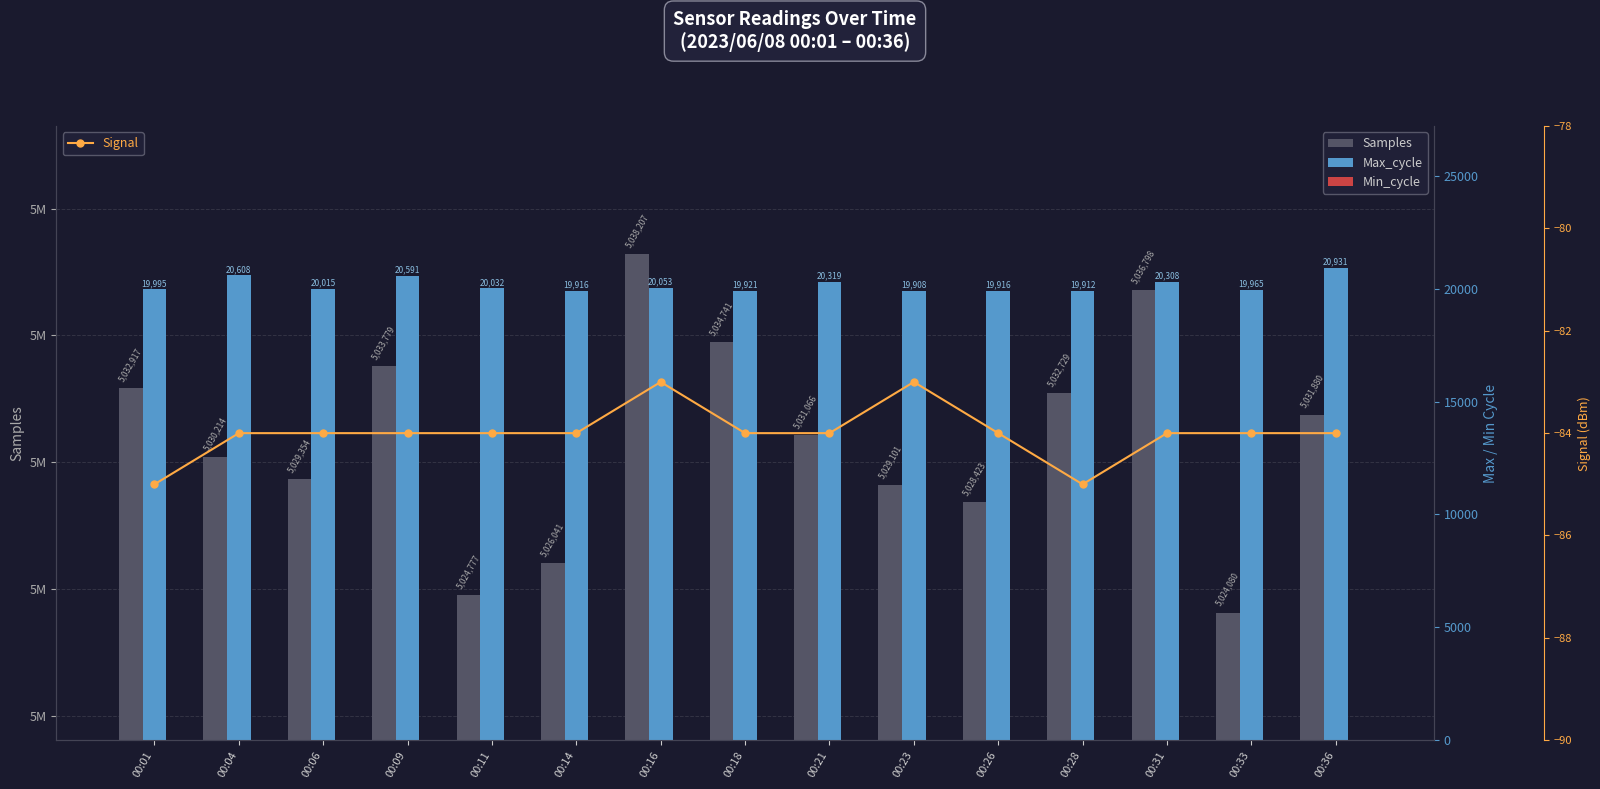

What is the difference between the maximum and minimum values in the Signal series?

2